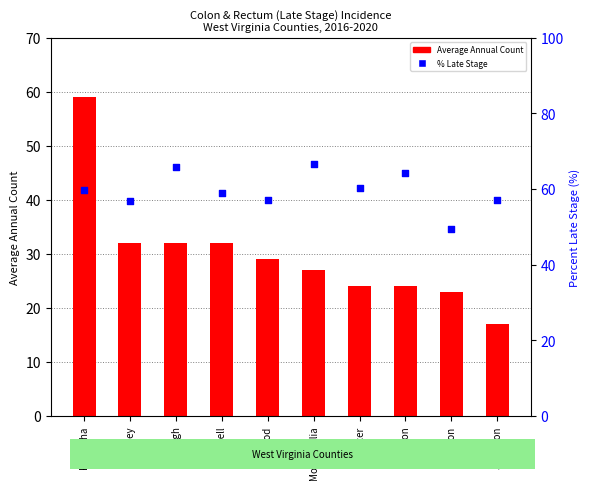

Which series contains the highest Y value?

Percent Late Stage